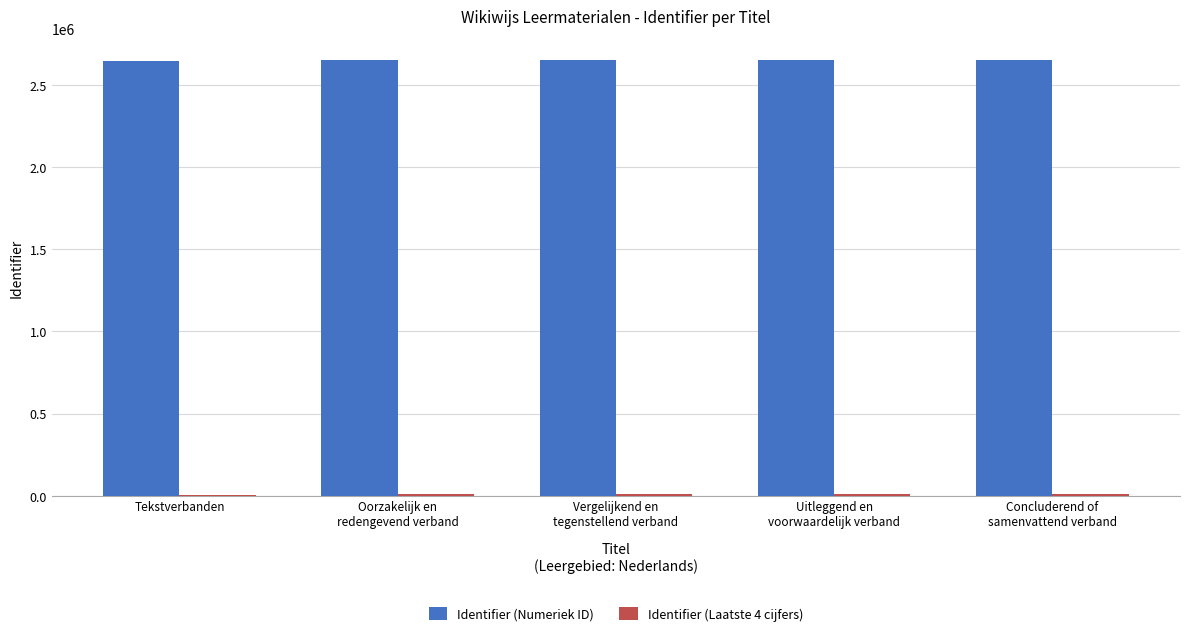

What is the greatest value displayed?

2649574